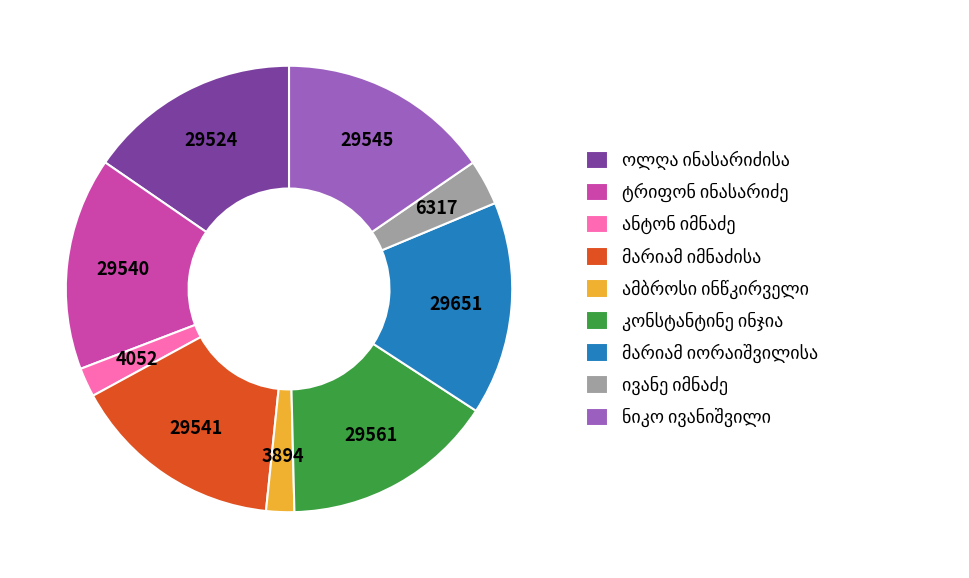

Is there a majority slice in this chart?

No